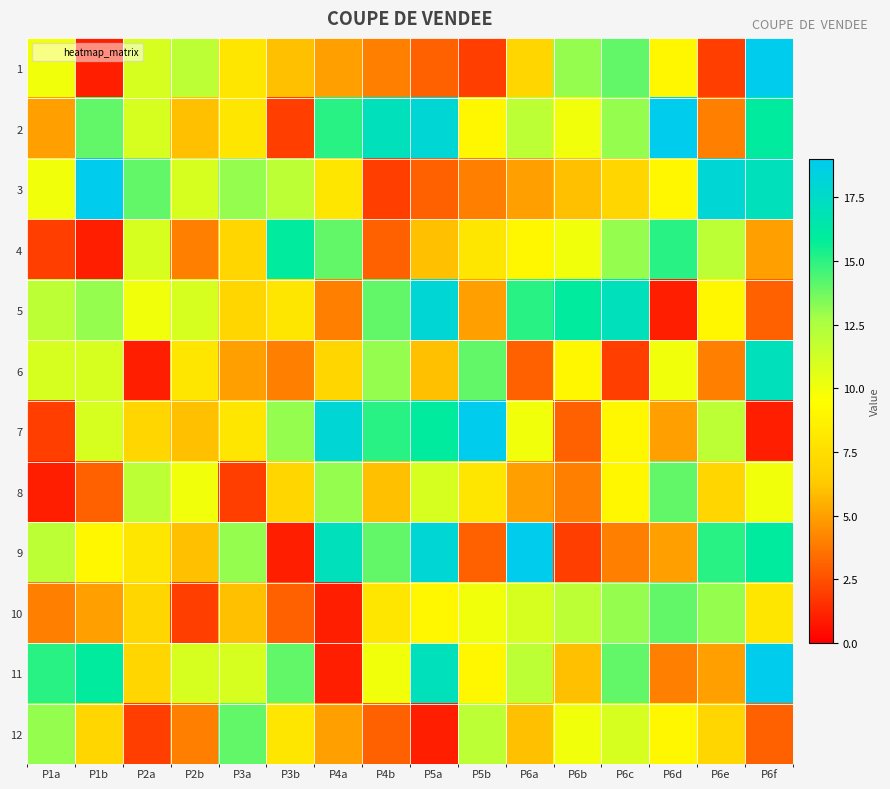

Reading right to left, transcribe all the data shown in this chart.

1: P6f=19	P6e=2	P6d=9	P6c=14	P6b=13	P6a=7	P5b=2	P5a=3	P4b=4	P4a=5	P3b=6	P3a=8	P2b=12	P2a=11	P1b=1	P1a=10
2: P6f=16	P6e=4	P6d=19	P6c=13	P6b=10	P6a=12	P5b=9	P5a=18	P4b=17	P4a=15	P3b=2	P3a=8	P2b=6	P2a=11	P1b=14	P1a=5
3: P6f=17	P6e=18	P6d=9	P6c=7	P6b=6	P6a=5	P5b=4	P5a=3	P4b=2	P4a=8	P3b=12	P3a=13	P2b=11	P2a=14	P1b=19	P1a=10
4: P6f=5	P6e=12	P6d=15	P6c=13	P6b=10	P6a=9	P5b=8	P5a=6	P4b=3	P4a=14	P3b=16	P3a=7	P2b=4	P2a=11	P1b=1	P1a=2
5: P6f=3	P6e=9	P6d=1	P6c=17	P6b=16	P6a=15	P5b=5	P5a=18	P4b=14	P4a=4	P3b=8	P3a=7	P2b=11	P2a=10	P1b=13	P1a=12
6: P6f=17	P6e=4	P6d=10	P6c=2	P6b=9	P6a=3	P5b=14	P5a=6	P4b=13	P4a=7	P3b=4	P3a=5	P2b=8	P2a=1	P1b=11	P1a=11
7: P6f=1	P6e=12	P6d=5	P6c=9	P6b=3	P6a=10	P5b=19	P5a=16	P4b=15	P4a=18	P3b=13	P3a=8	P2b=6	P2a=7	P1b=11	P1a=2
8: P6f=10	P6e=7	P6d=14	P6c=9	P6b=4	P6a=5	P5b=8	P5a=11	P4b=6	P4a=13	P3b=7	P3a=2	P2b=10	P2a=12	P1b=3	P1a=1
9: P6f=16	P6e=15	P6d=5	P6c=4	P6b=2	P6a=19	P5b=3	P5a=18	P4b=14	P4a=17	P3b=1	P3a=13	P2b=6	P2a=8	P1b=9	P1a=12
10: P6f=8	P6e=13	P6d=14	P6c=13	P6b=12	P6a=11	P5b=10	P5a=9	P4b=8	P4a=1	P3b=3	P3a=6	P2b=2	P2a=7	P1b=5	P1a=4
11: P6f=19	P6e=5	P6d=4	P6c=14	P6b=6	P6a=12	P5b=9	P5a=17	P4b=10	P4a=1	P3b=14	P3a=11	P2b=11	P2a=7	P1b=16	P1a=15
12: P6f=3	P6e=7	P6d=9	P6c=11	P6b=10	P6a=6	P5b=12	P5a=1	P4b=3	P4a=5	P3b=8	P3a=14	P2b=4	P2a=2	P1b=7	P1a=13